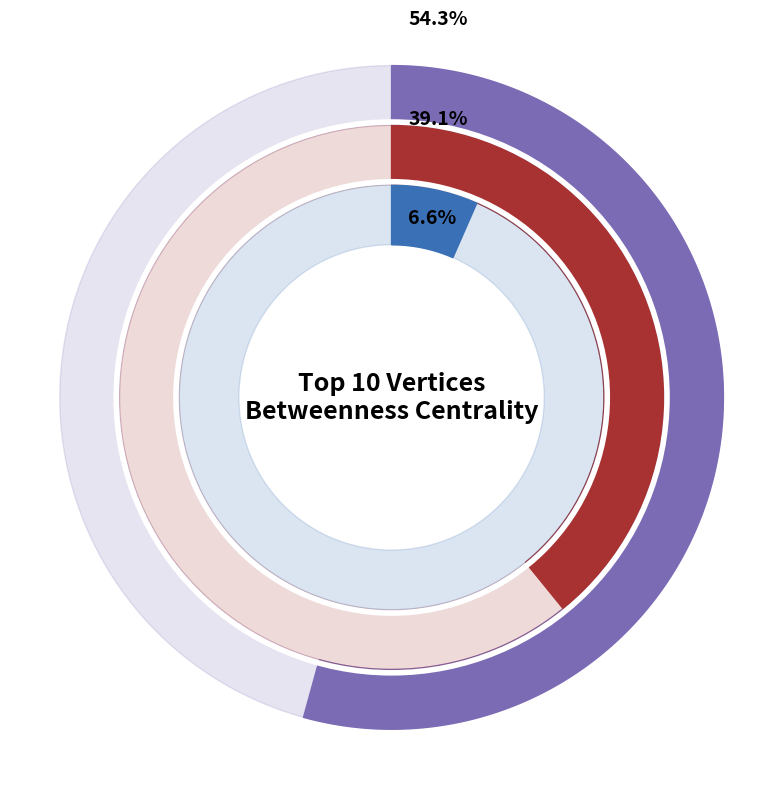

The creativesage slice represents 39% of the pie. True or false?

True